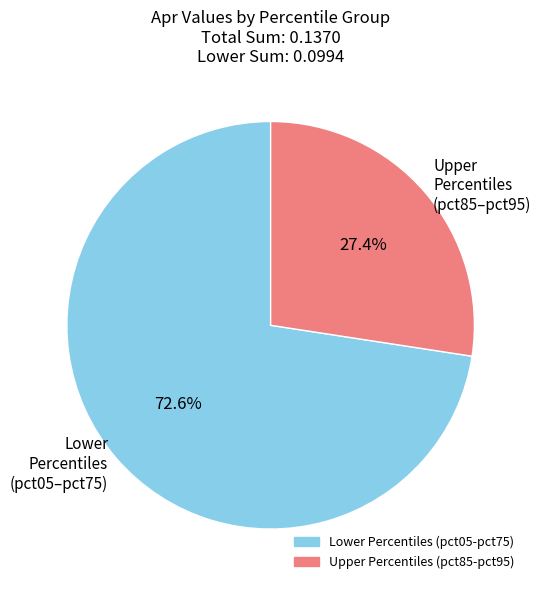

Count the number of slices in the pie.

2